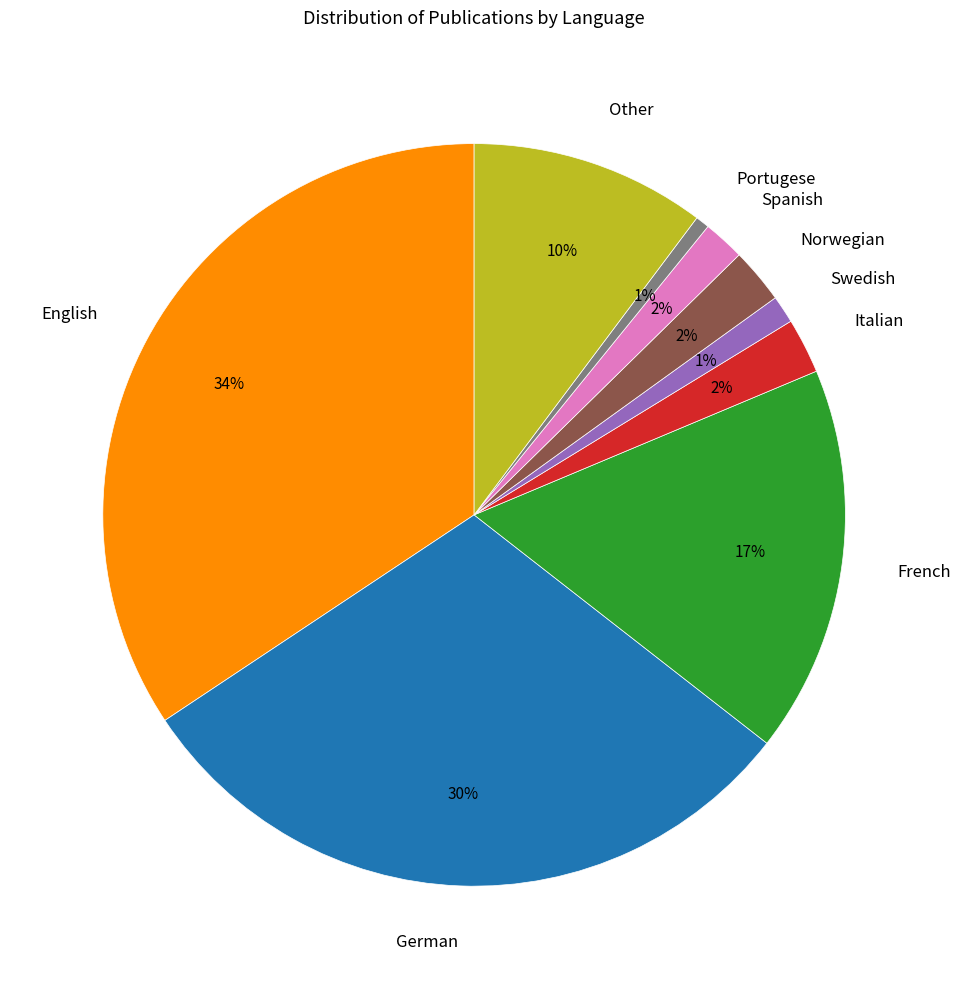

Is the sum of English and Other greater than half?

No